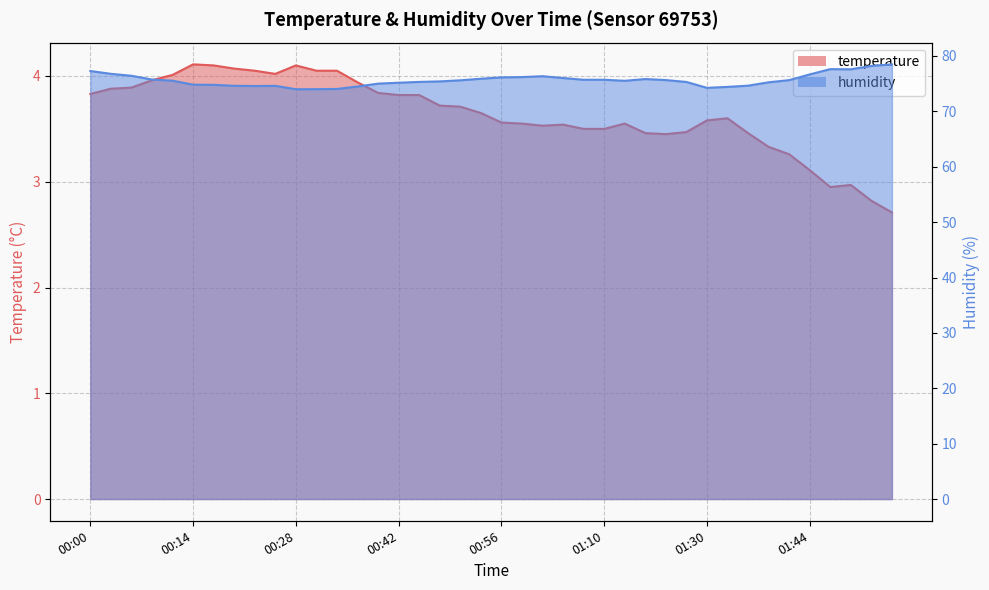

How many lines are shown in the chart?

2